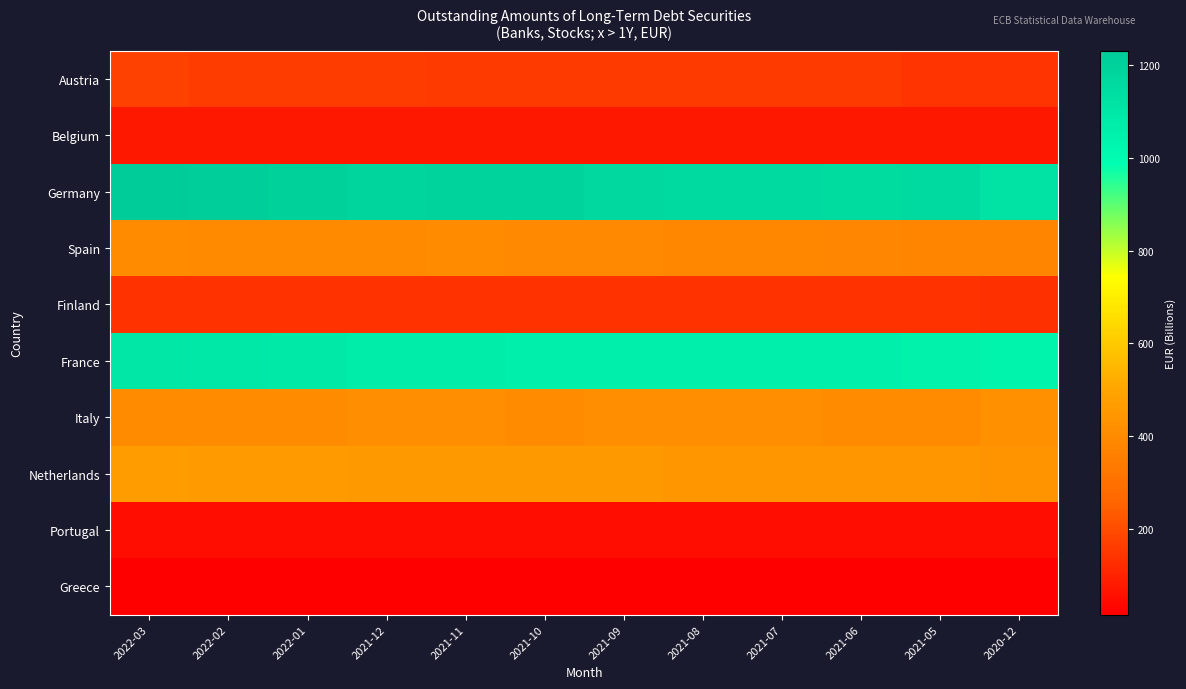

At which category is the sum across all series the highest?

2022-03